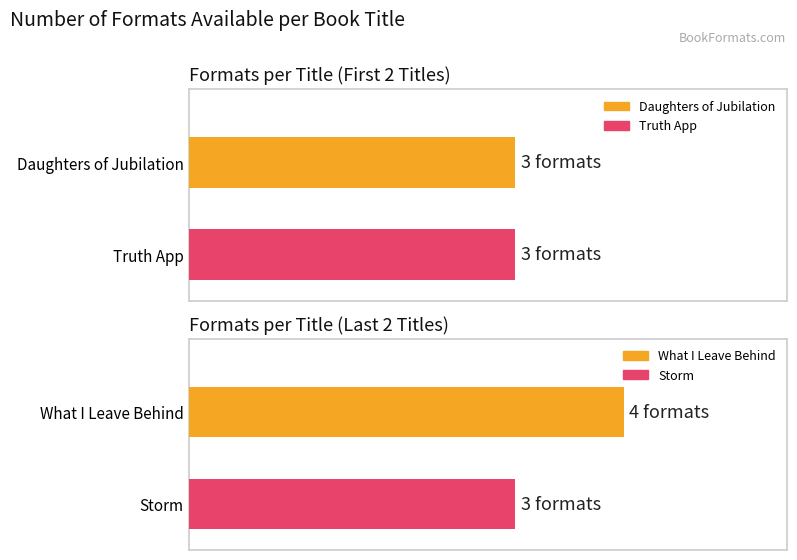

True or false: the data shows 3 at Daughters of Jubilation.

True